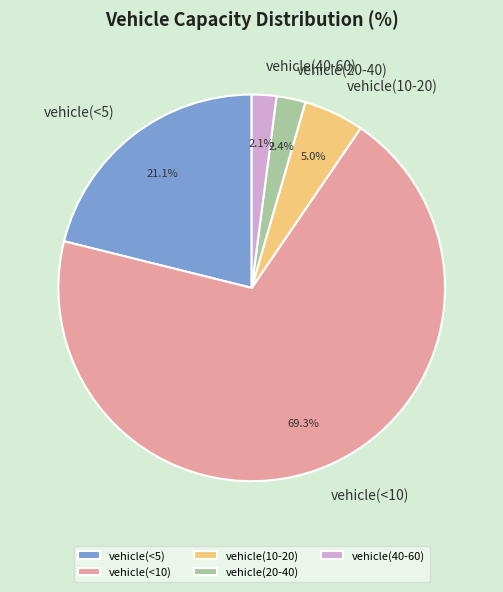

To the nearest percent, what percentage of the pie is vehicle(20-40)?

2%